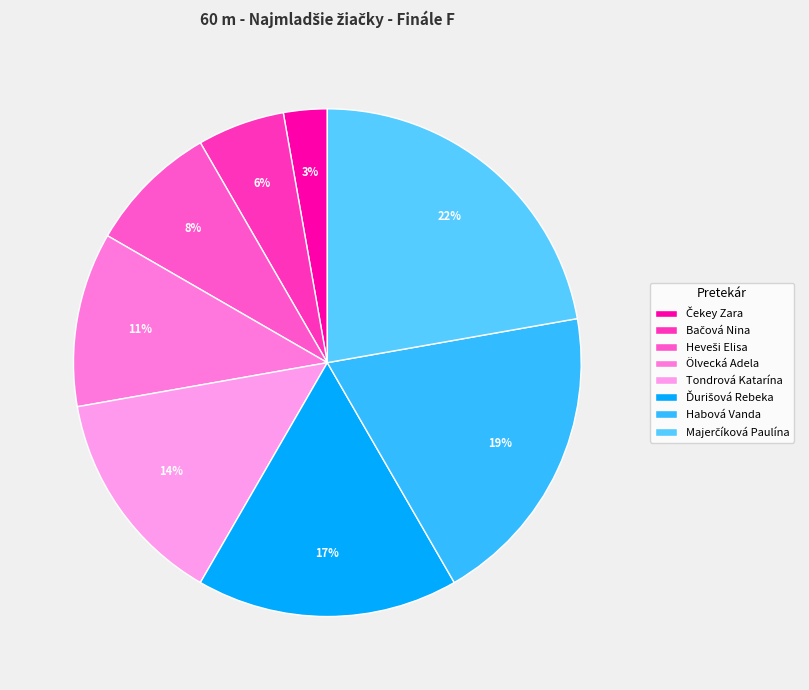

What is the largest slice in the pie chart?

Majerčíková Paulína